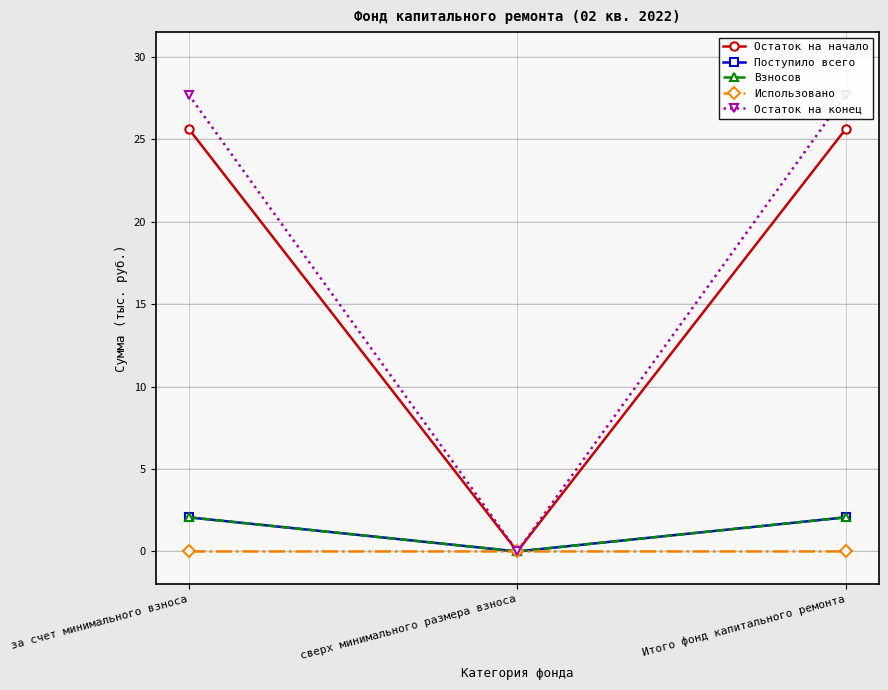

What value does the Остаток на конец series have at за счет минимального взноса?

27.7